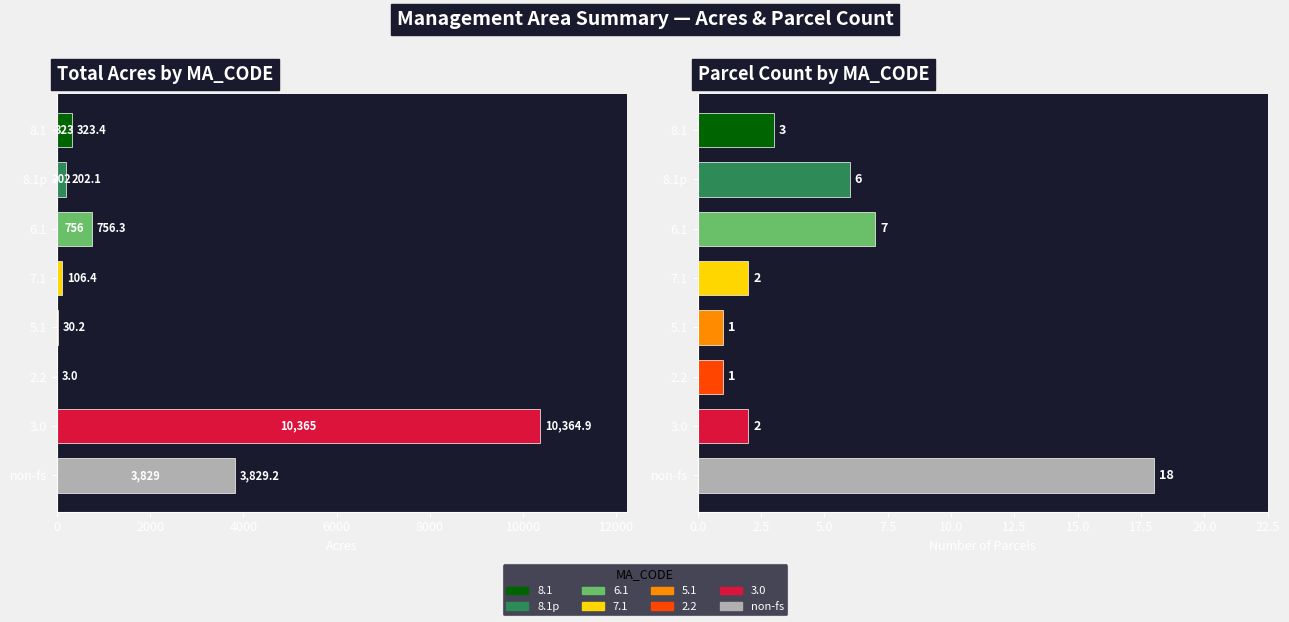

What is the difference between the Total Acres values at 5.1 and 2.2?

27.1